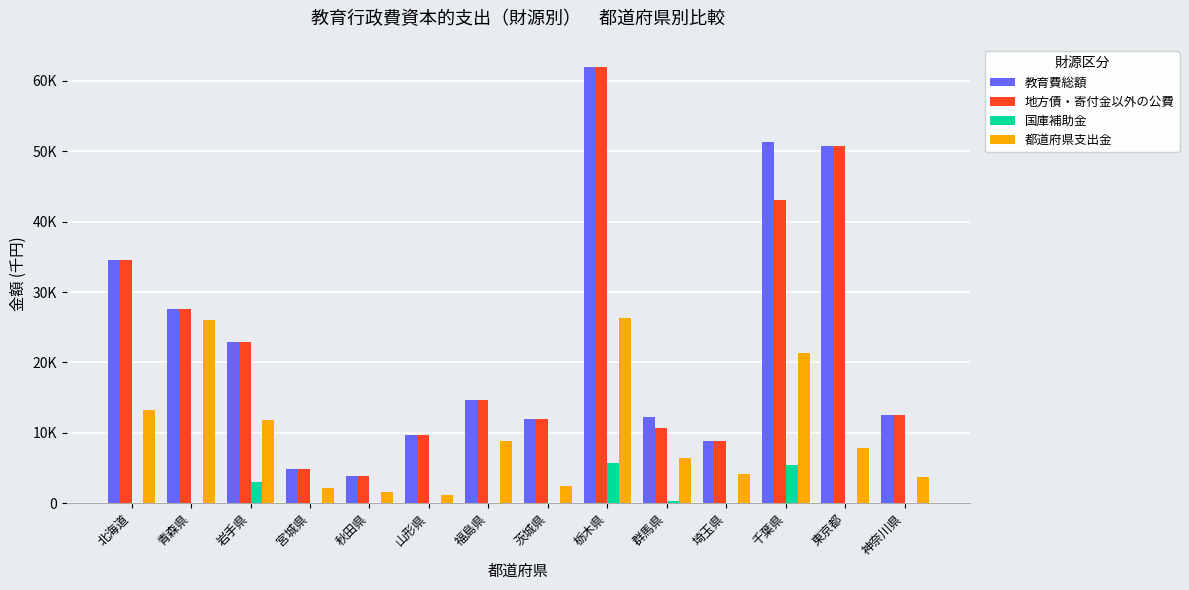

Between 岩手県 and 北海道, which is larger?

北海道